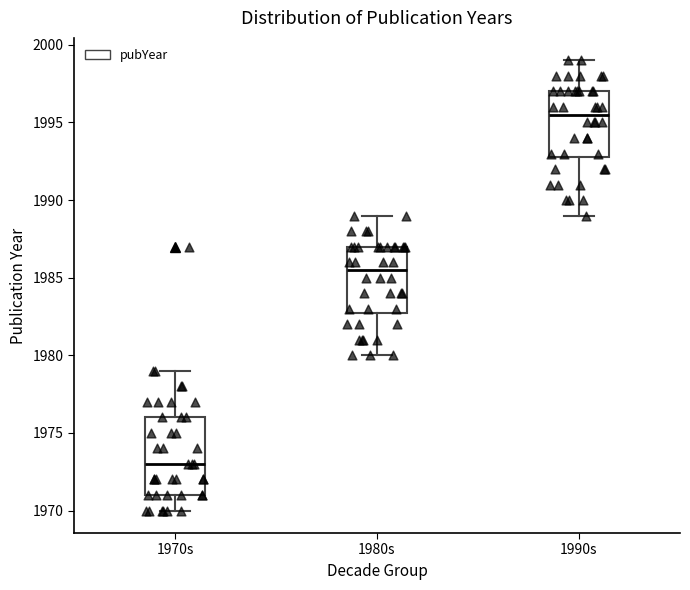

Reading left to right, read every box against the y-axis: the position of its median line, the range the box covers, and the ends of its whiskers. The values are not printed on the chart, so give them approximately, as read against the axis.

1970s: median 1973.0, box 1971.0 to 1976.0, whiskers 1970.0 to 1979.0
1980s: median 1985.5, box 1983.0 to 1987.0, whiskers 1980.0 to 1989.0
1990s: median 1995.5, box 1993.0 to 1997.0, whiskers 1989.0 to 1999.0